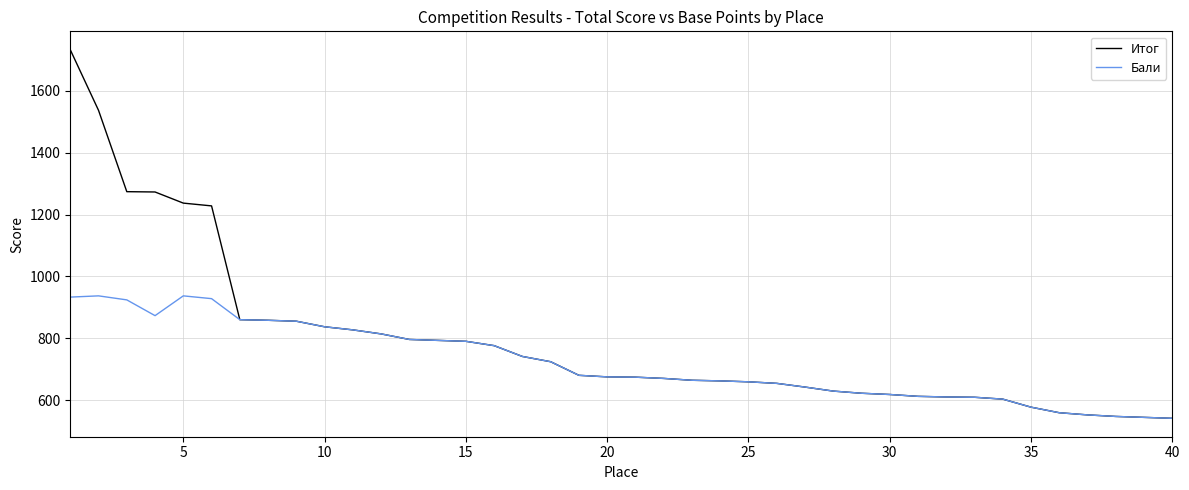

Does the chart display data point markers on the line(s)?

No